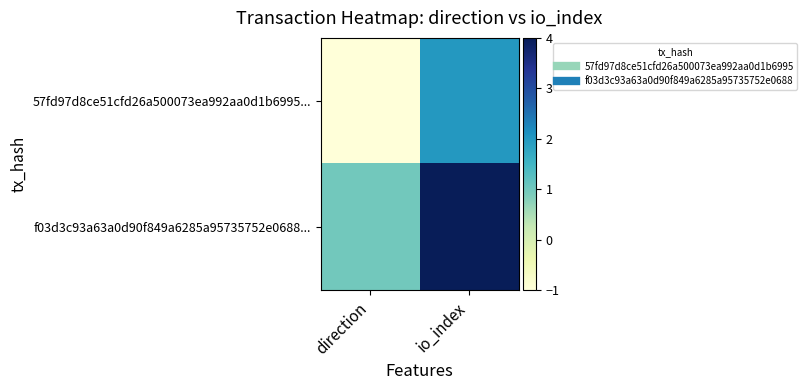

How many distinct data groups are displayed?

2